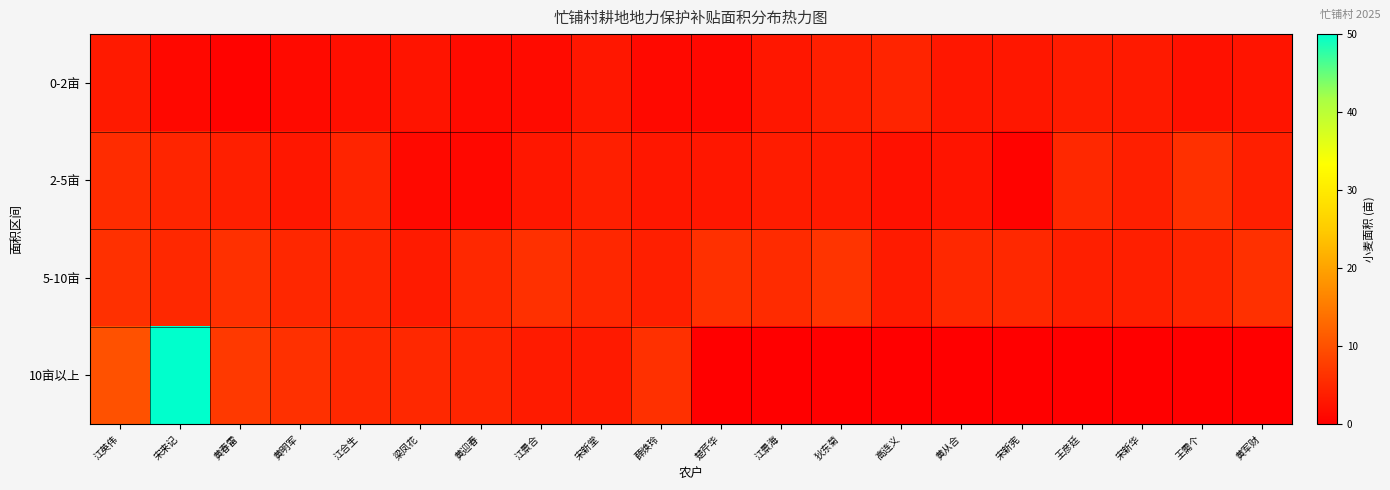

List the series in order of their peak value, lowest first.

0-2亩, 2-5亩, 5-10亩, 10亩以上